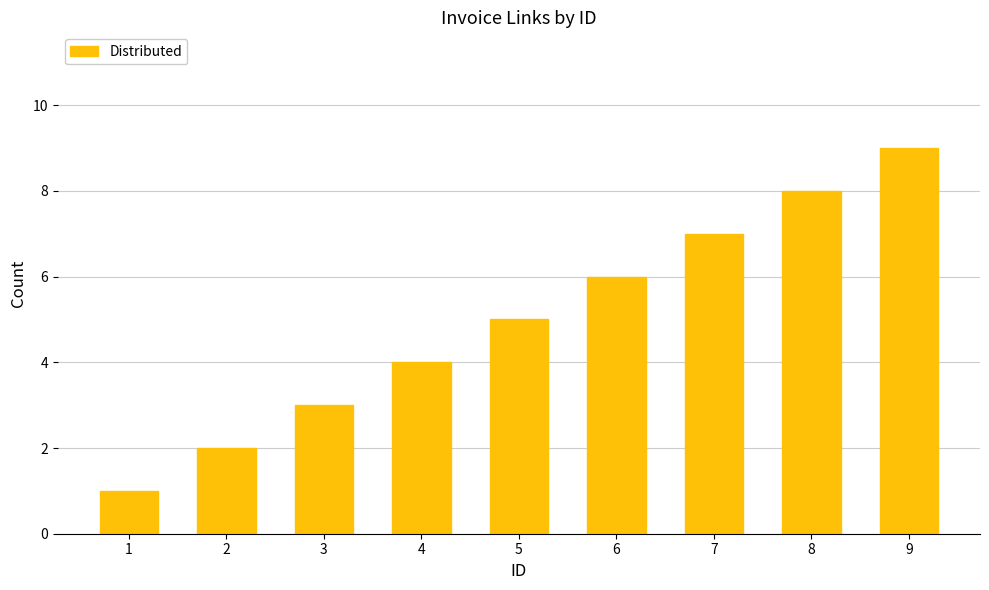

Does the chart contain any negative values?

No